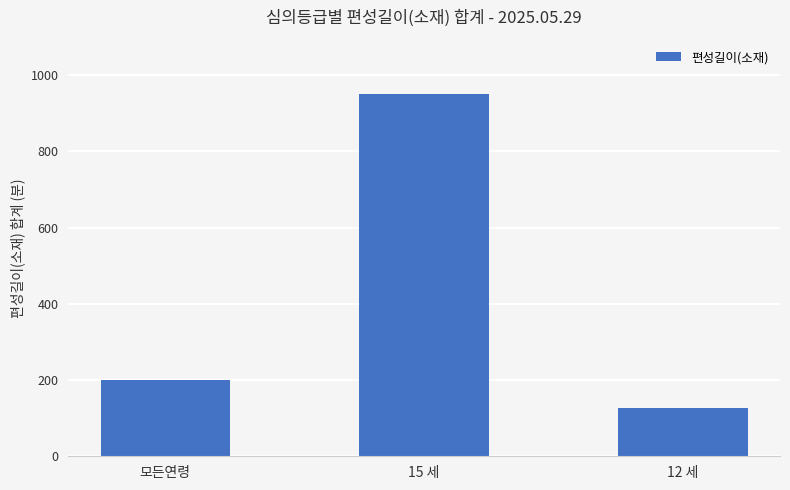

What is the label of the 2nd bar from the left?

15 세